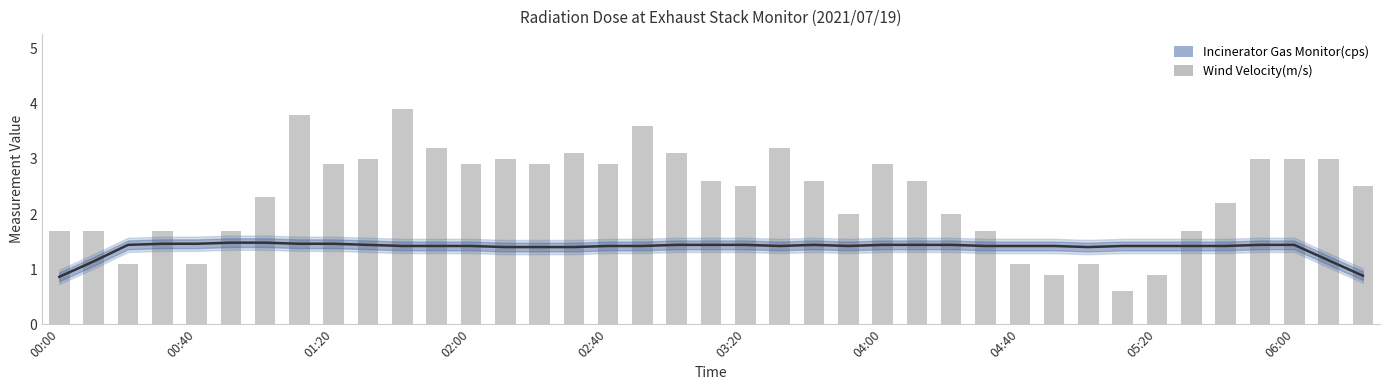

At how many categories does at least one series exceed 3?

7